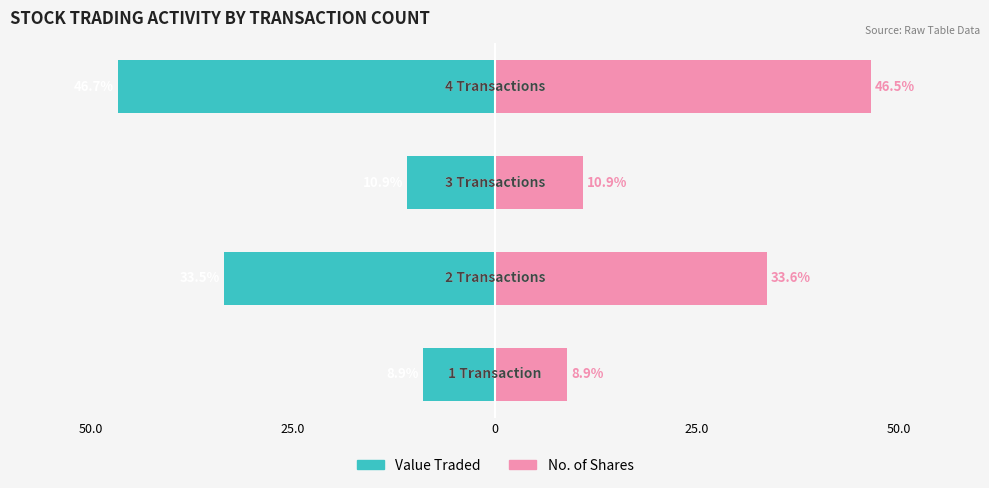

How many data points in No. of Shares are above 33?

2